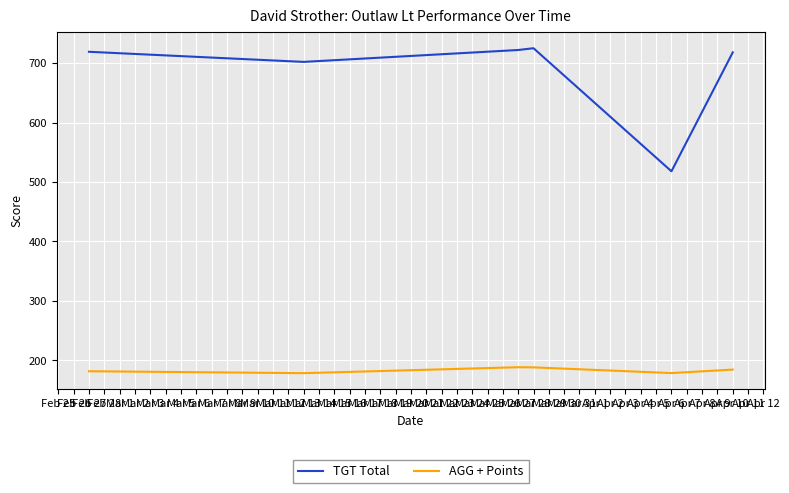

What is the average value of the TGT Total series?

684.0